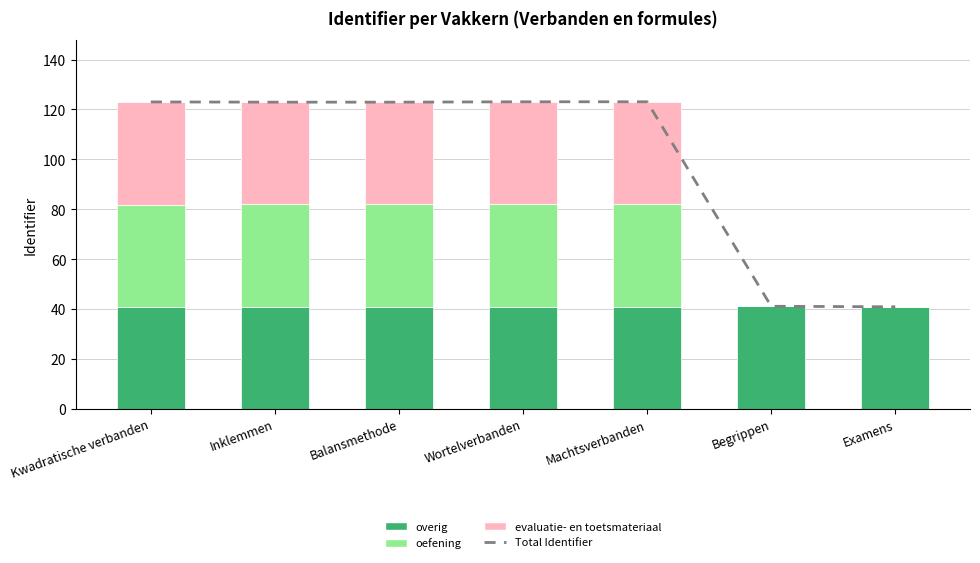

At how many categories does at least one series exceed 65?

5